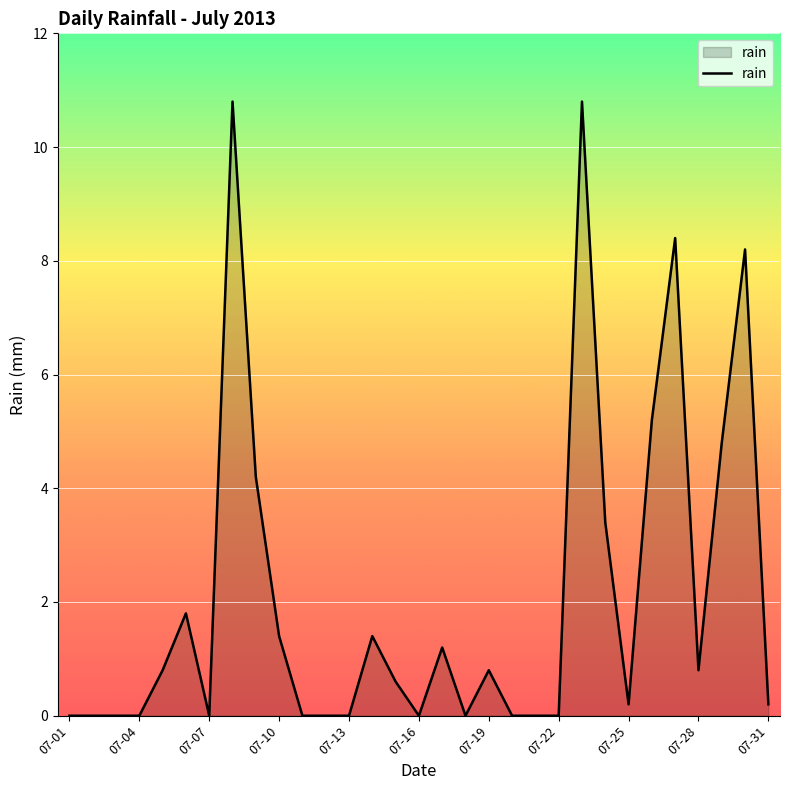

What is the difference between the maximum and minimum values?

10.8